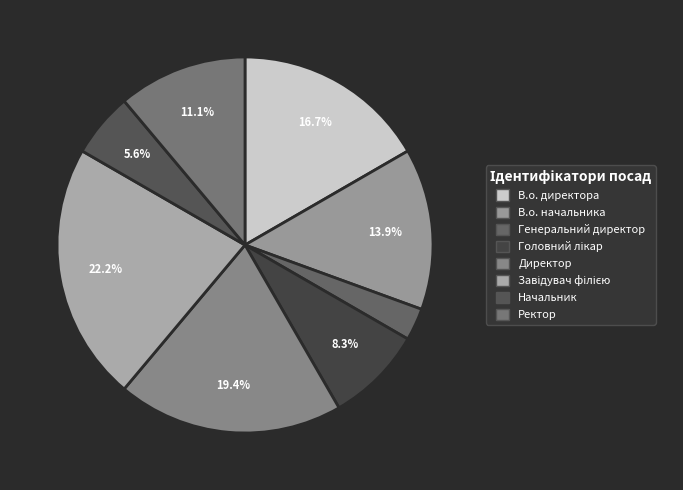

True or false: Директор accounts for 10% of the total.

False